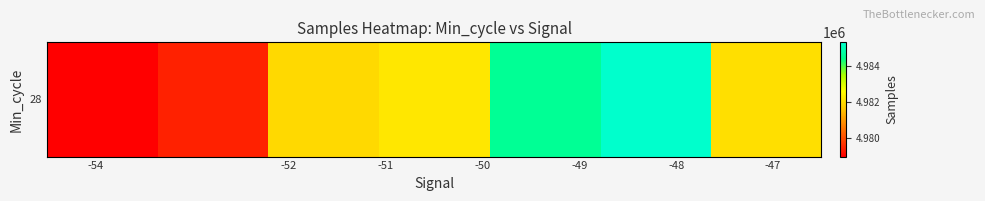

How many data points does each series have?

7